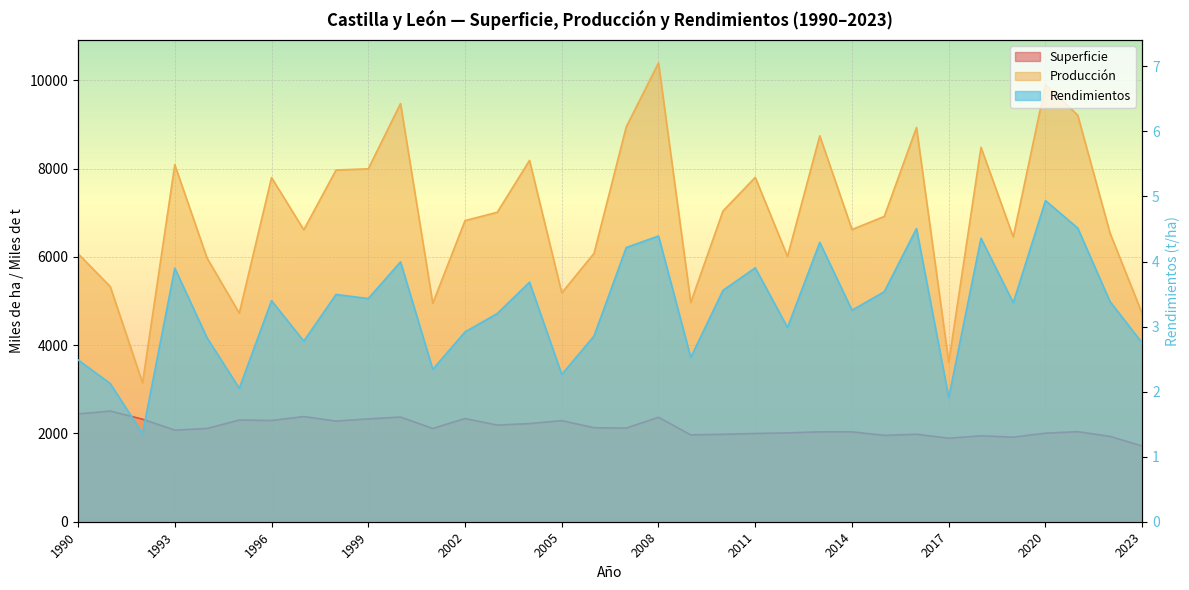

What is the value of the Superficie point at the 32nd from the left?

2040.8